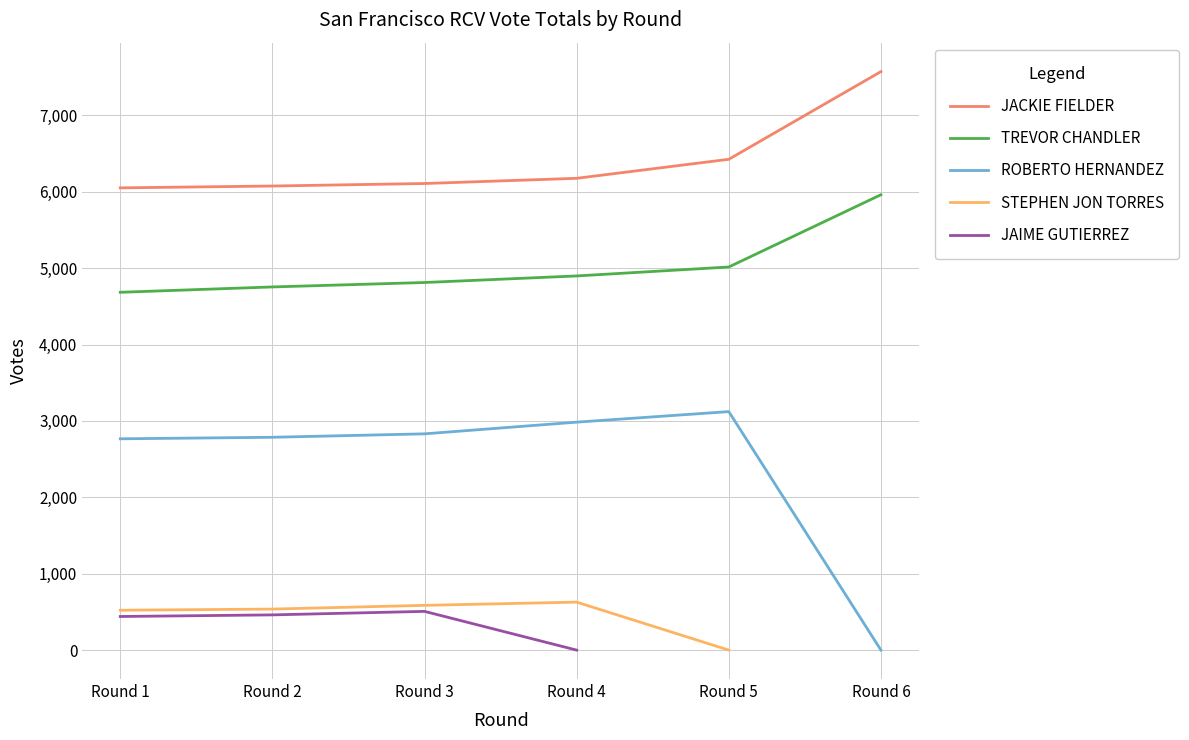

Which category has the highest value across all series?

Round 6